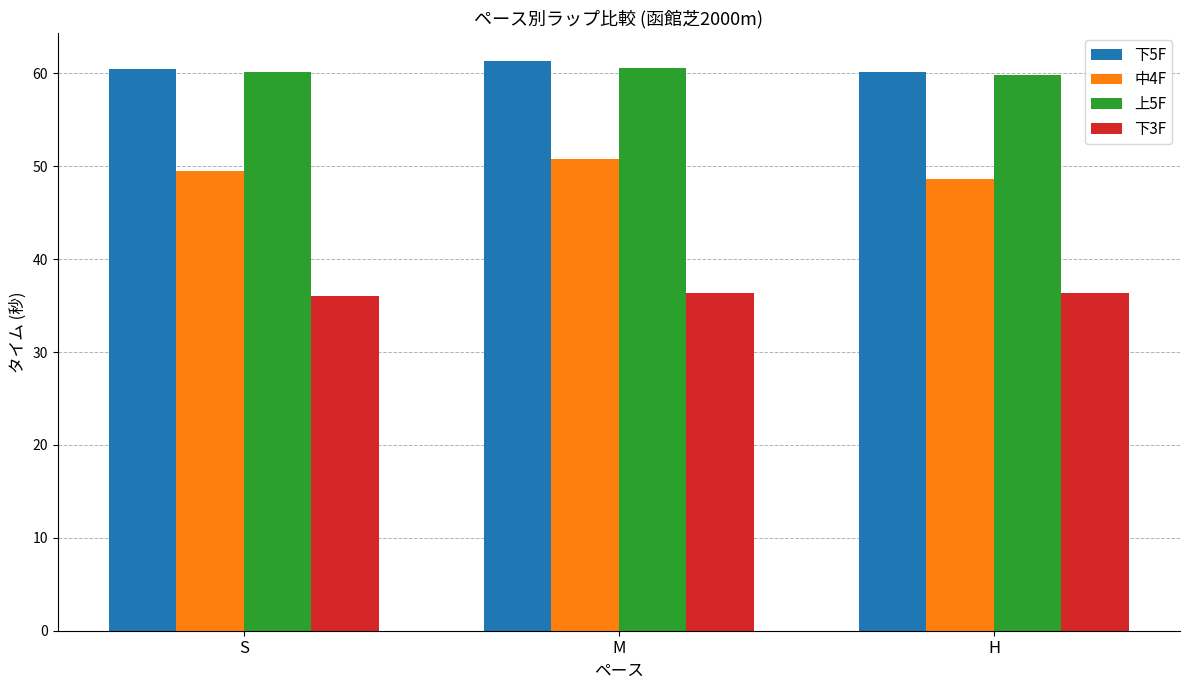

What is the difference between the 上5F values at H and S?

0.3